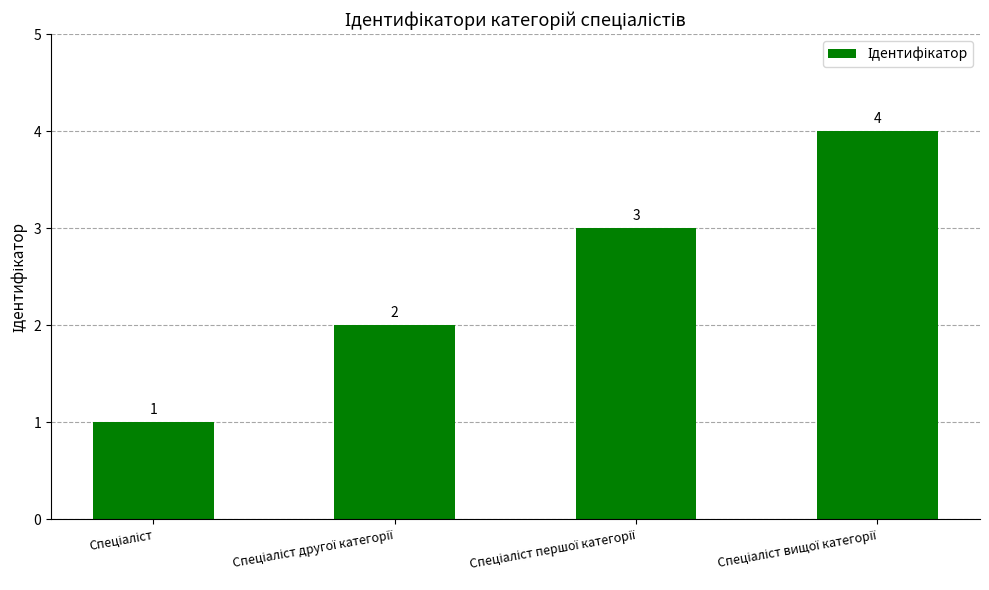

What is the minimum value shown in the chart?

1